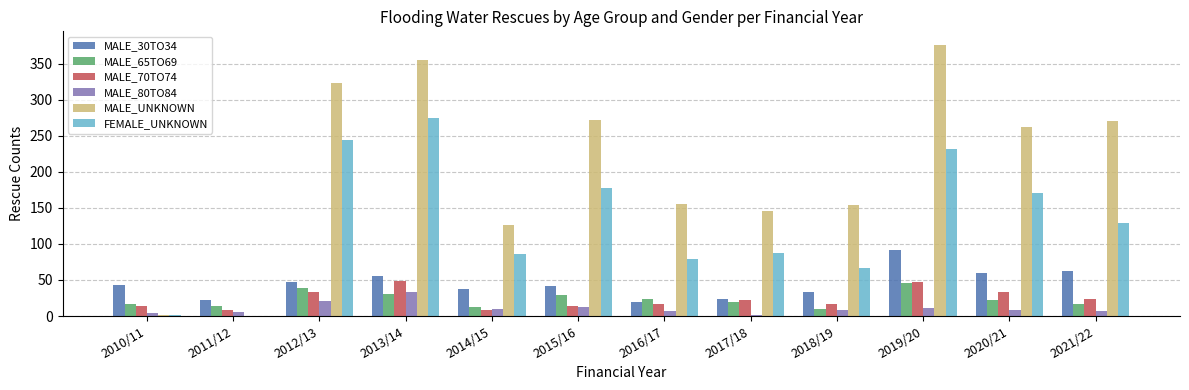

True or false: MALE_UNKNOWN has a value of 222 at 2018/19.

False